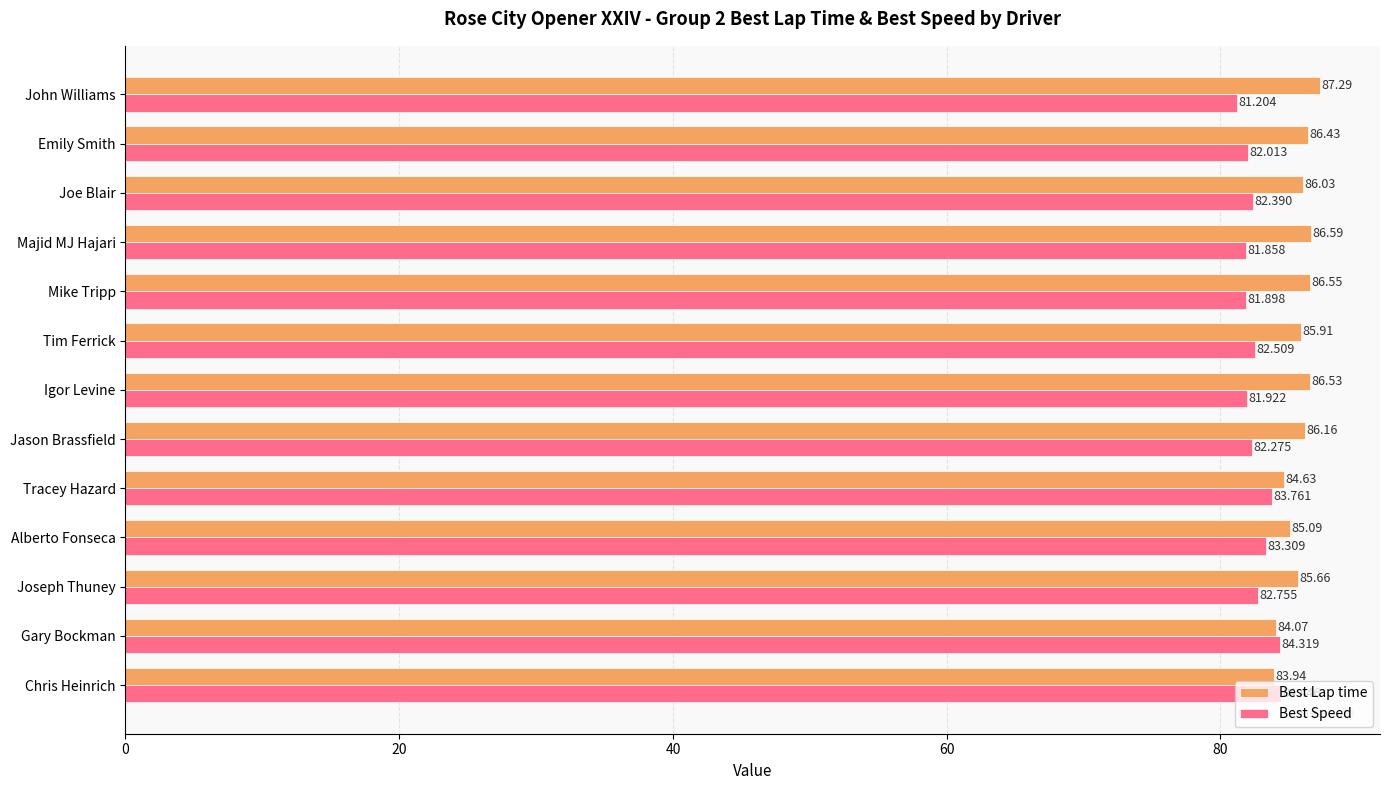

Which series has the widest spread of values?

Best Lap time